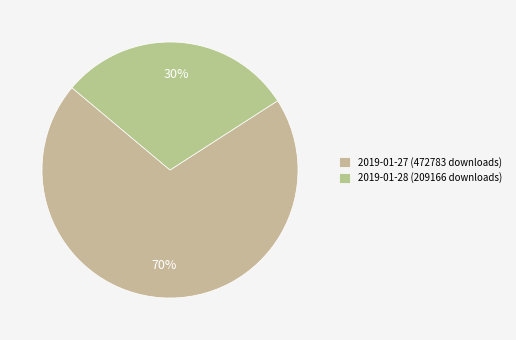

Count the number of slices in the pie.

2